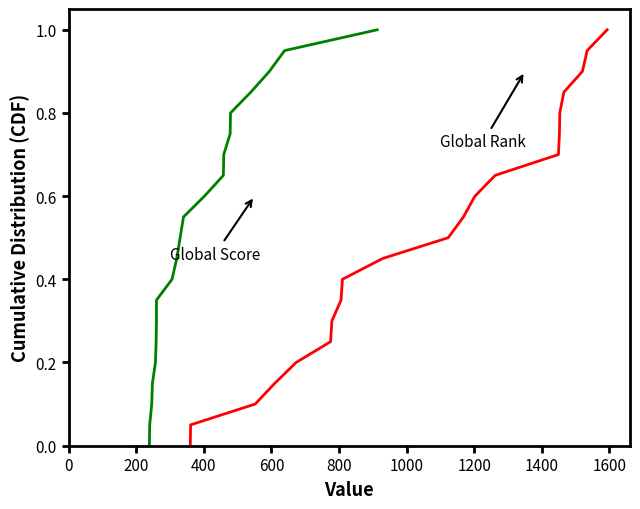

How many lines are shown in the chart?

2